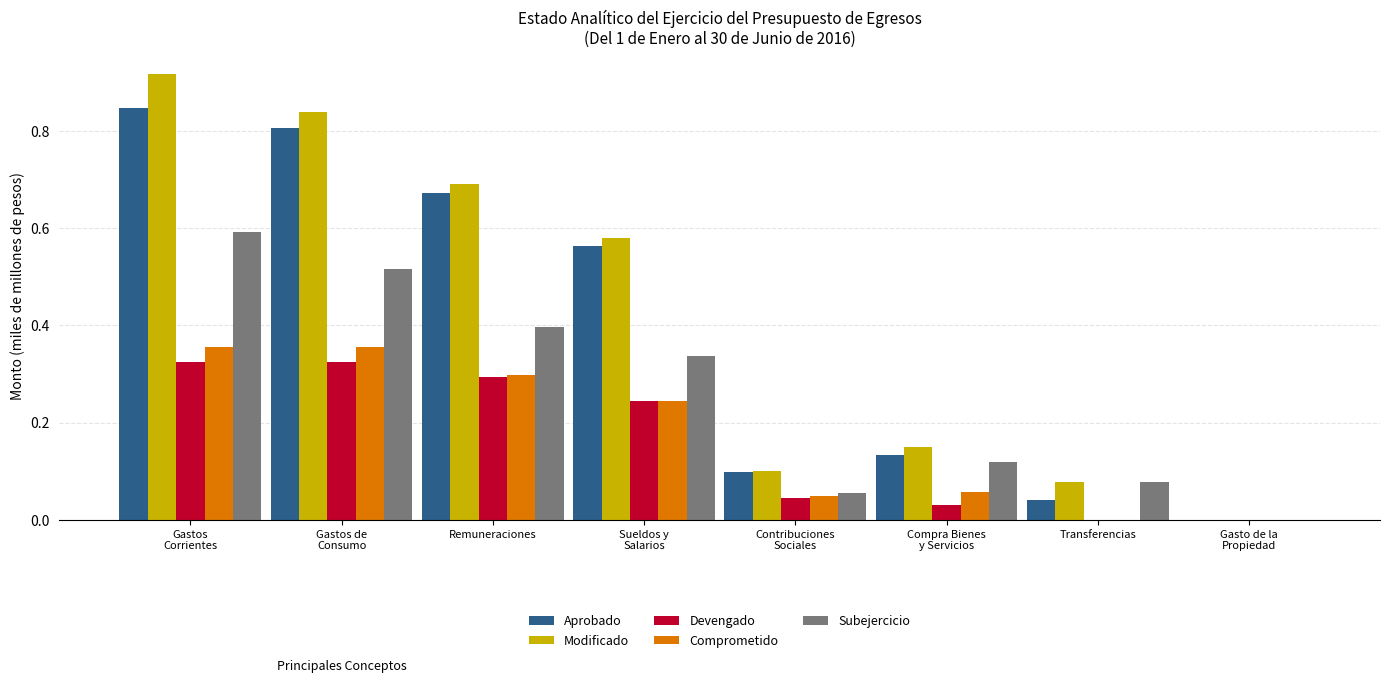

Is it true that Devengado equals 0.3 at Remuneraciones?

True